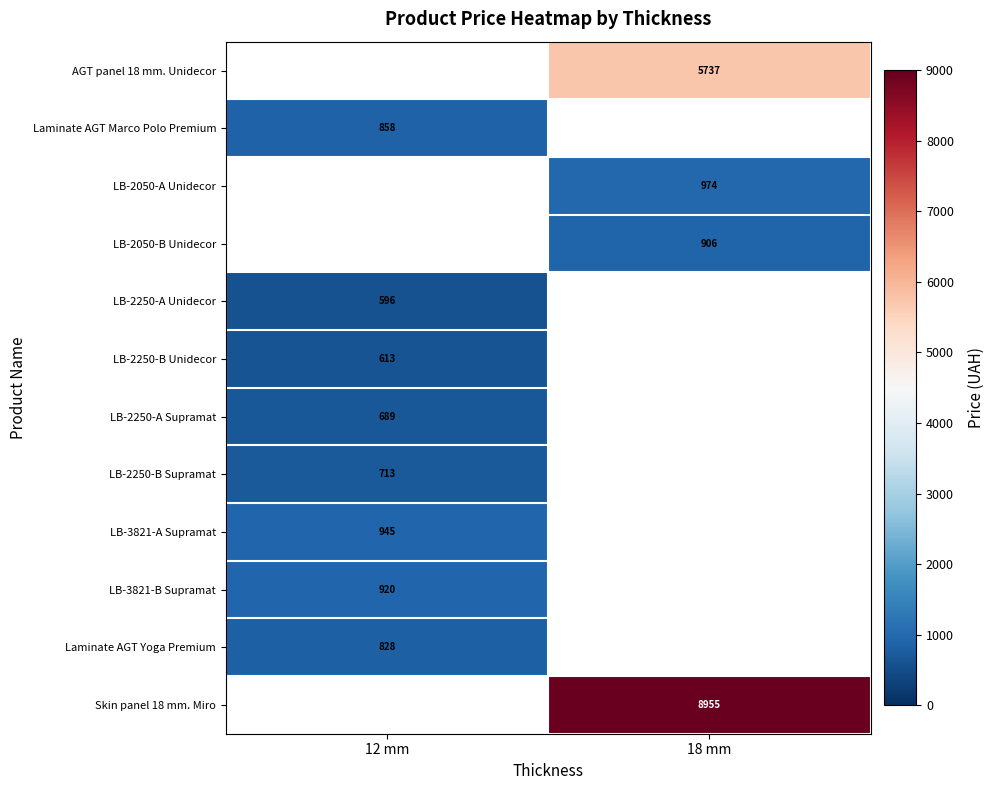

Which category has the lowest value across all series?

12 mm